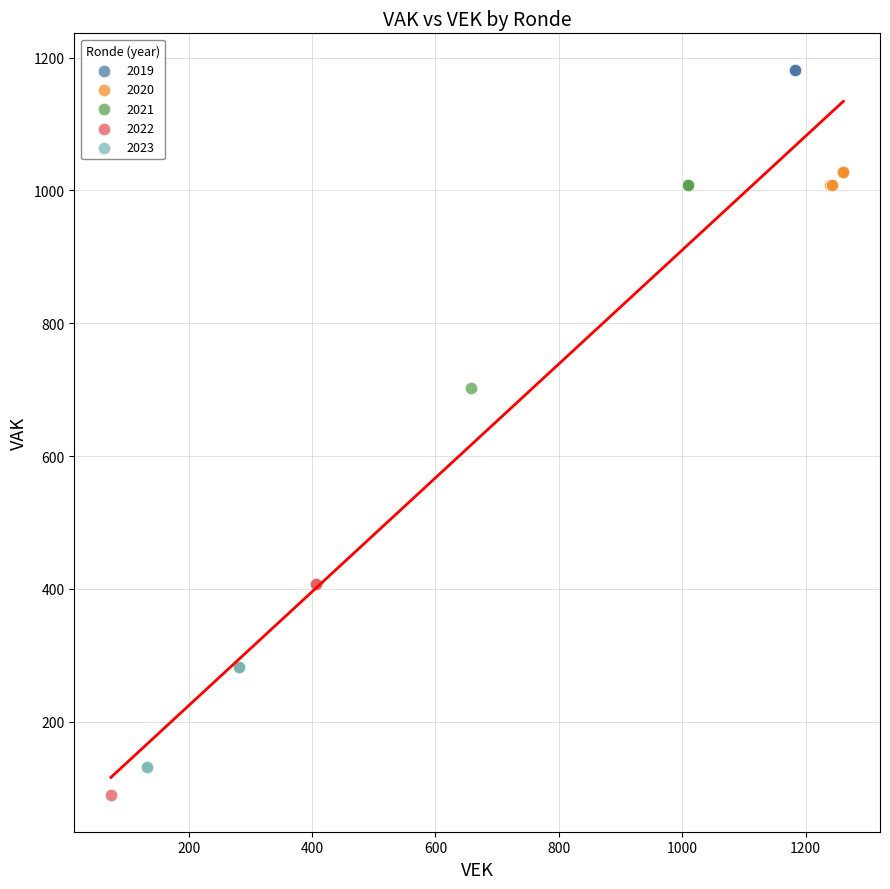

Which series contains the highest Y value?

2019